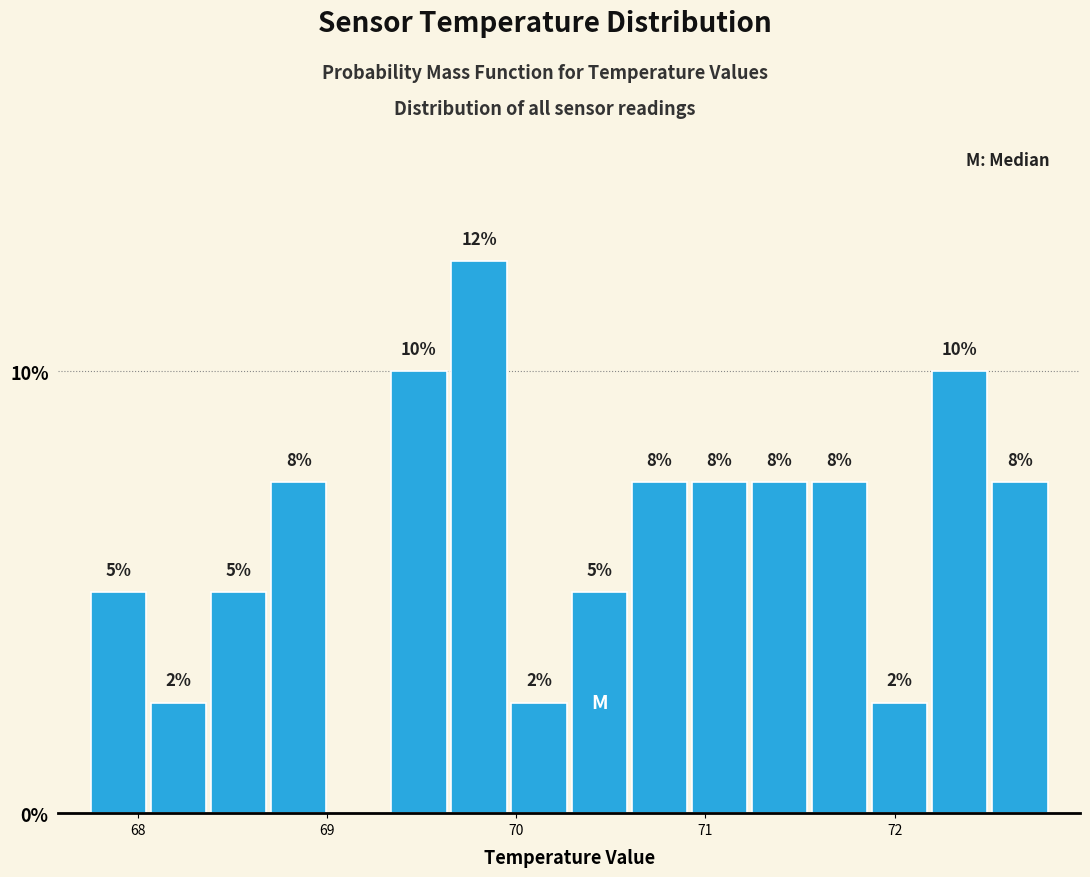

Read against the x-axis, roughly where is the centre of the tallest bar?

69.8